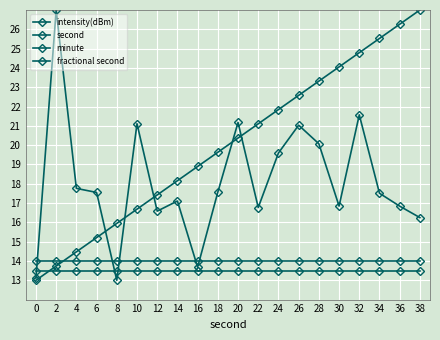

Is this an area chart (filled region under the line)?

No